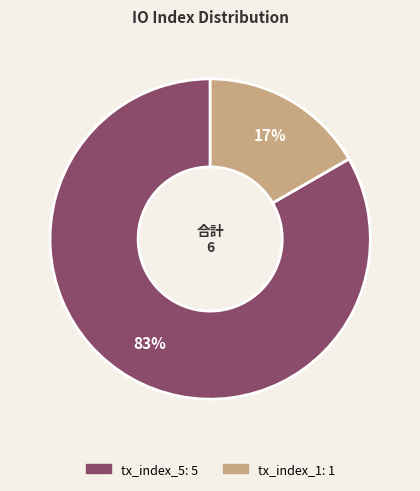

Count the number of slices in the pie.

2